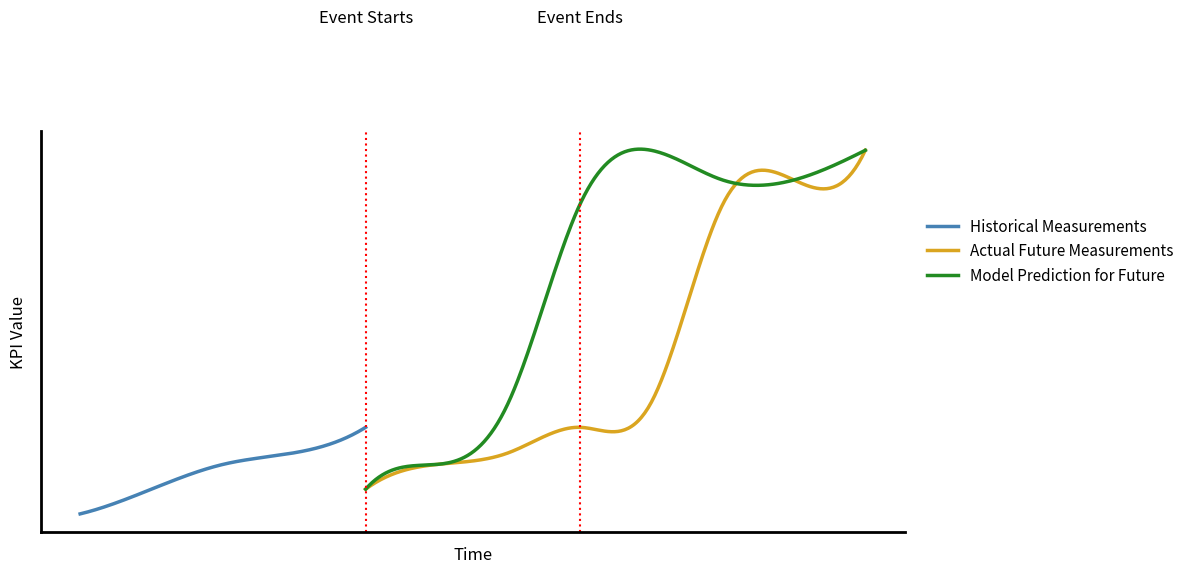

What is the difference between the maximum and minimum values in the Actual Future Measurements series?

383.2